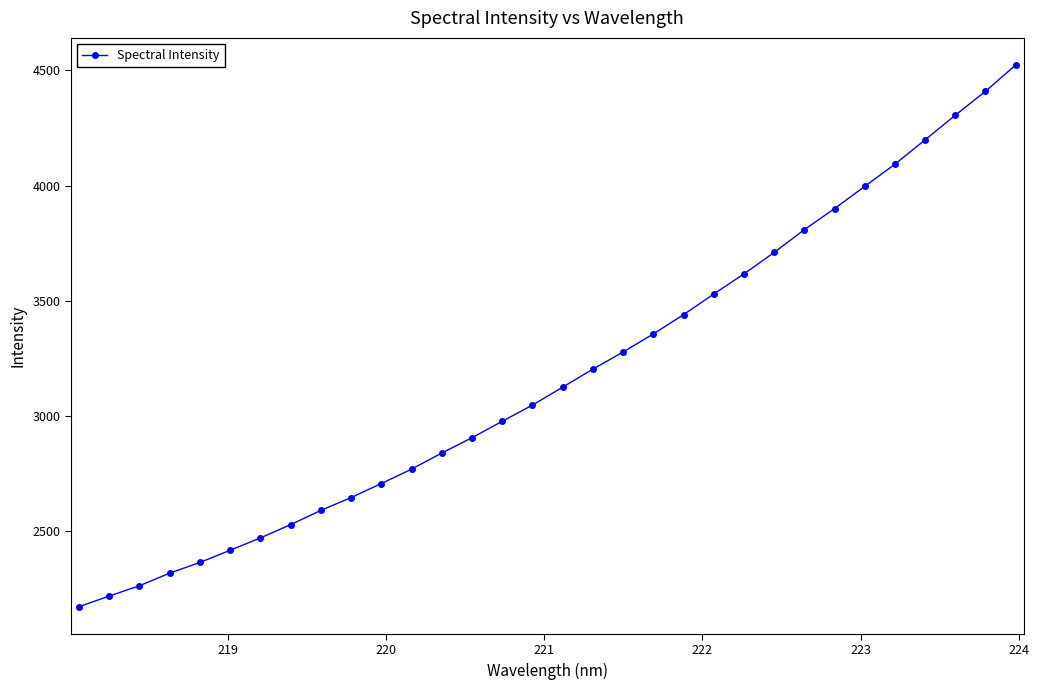

What is the value of the 13th point from the left?

2839.7